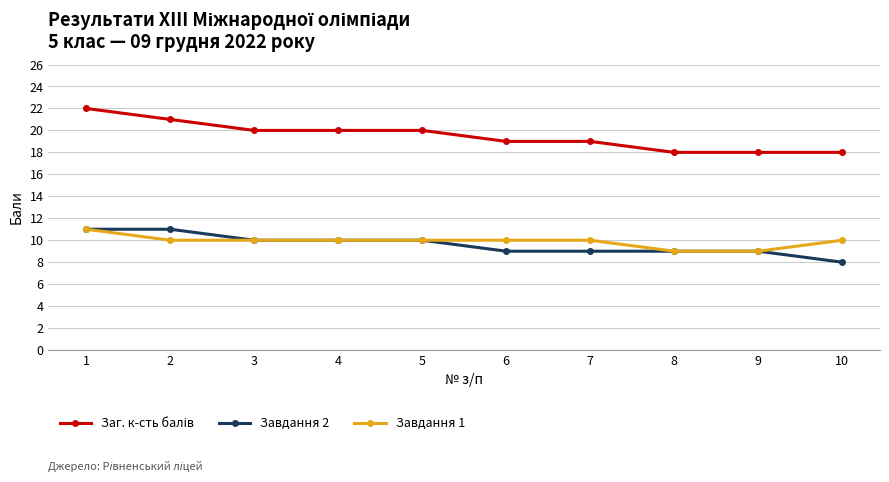

What is the value of the Завдання 2 point at the 4th from the left?

10